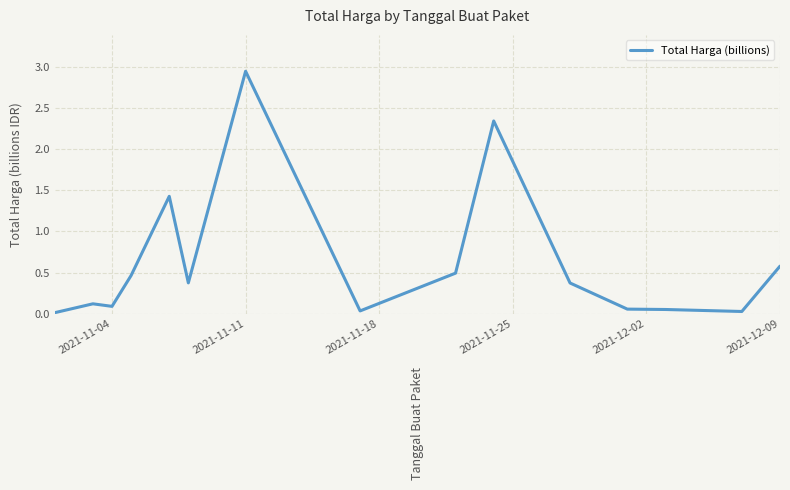

True or false: there are more than 1 points higher than both neighbors.

True